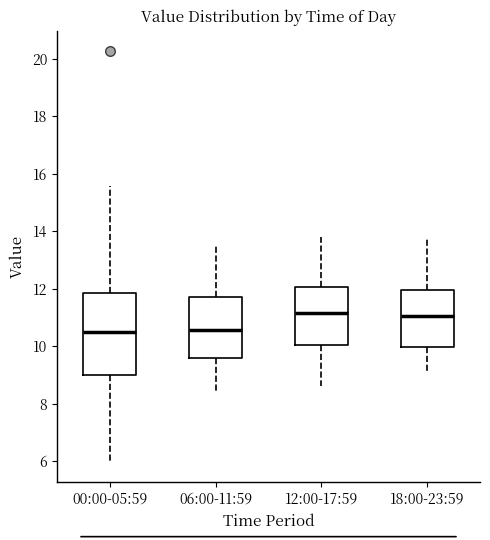

Which box is the tallest, from its lower edge to its upper edge?

00:00-05:59